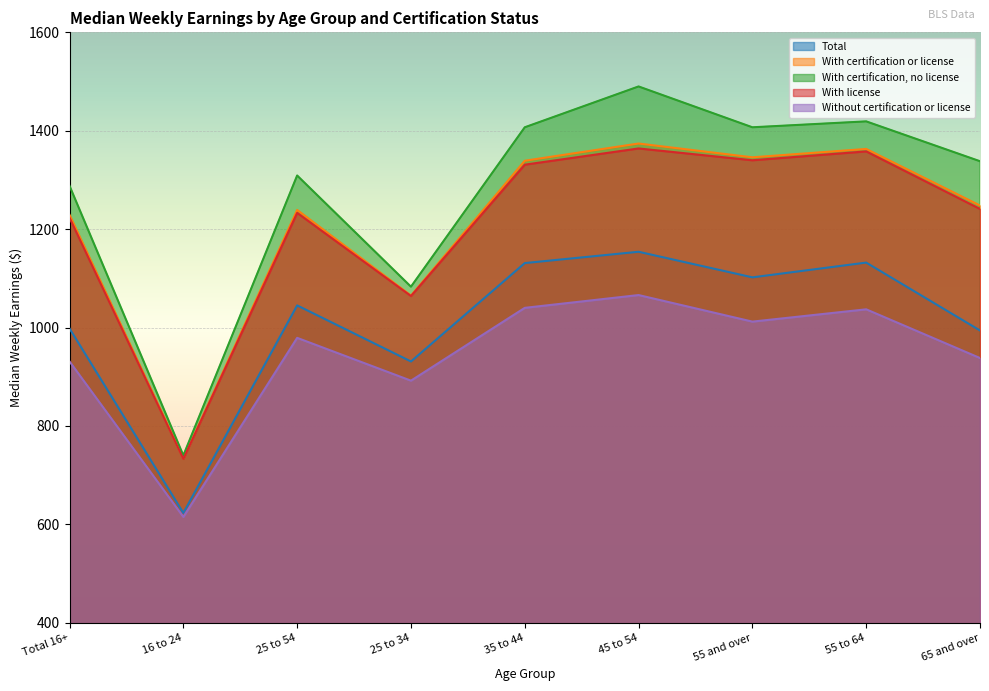

How many data points in With certification, no license are less than 1338?

4